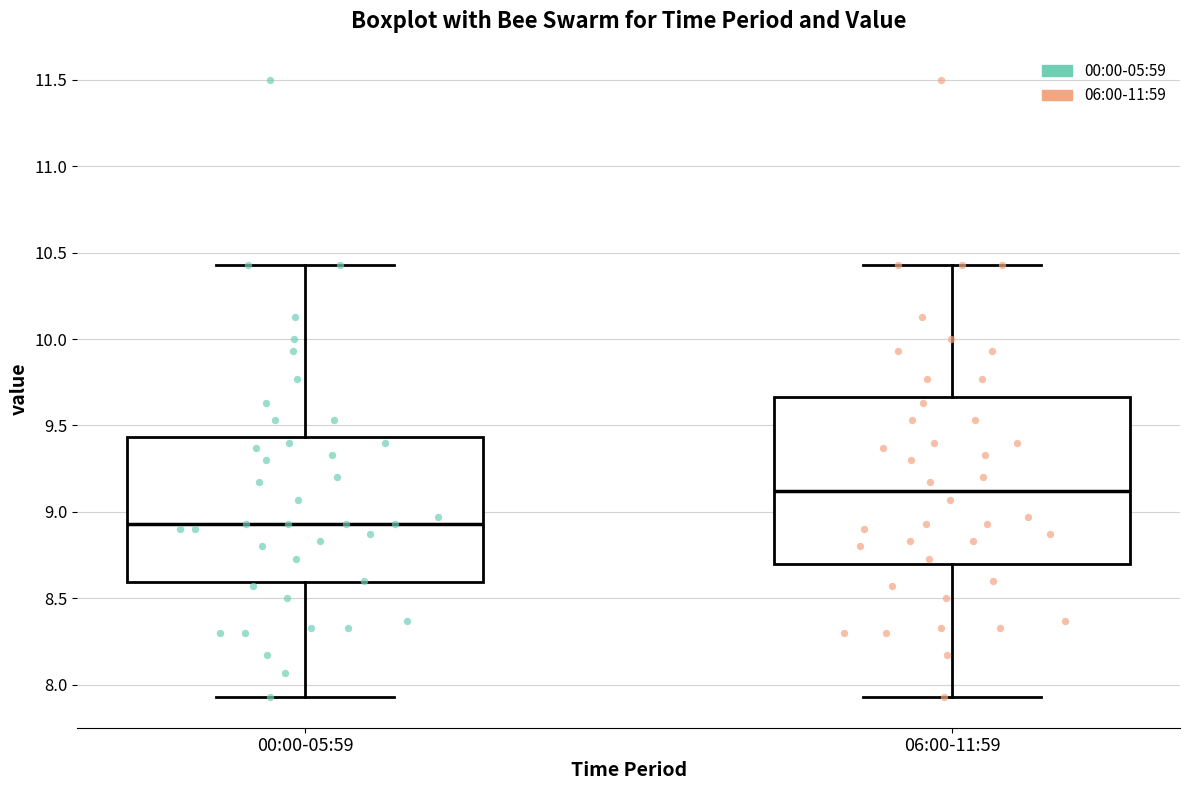

Comparing the boxes themselves (not the whiskers), which one is the tallest?

06:00-11:59